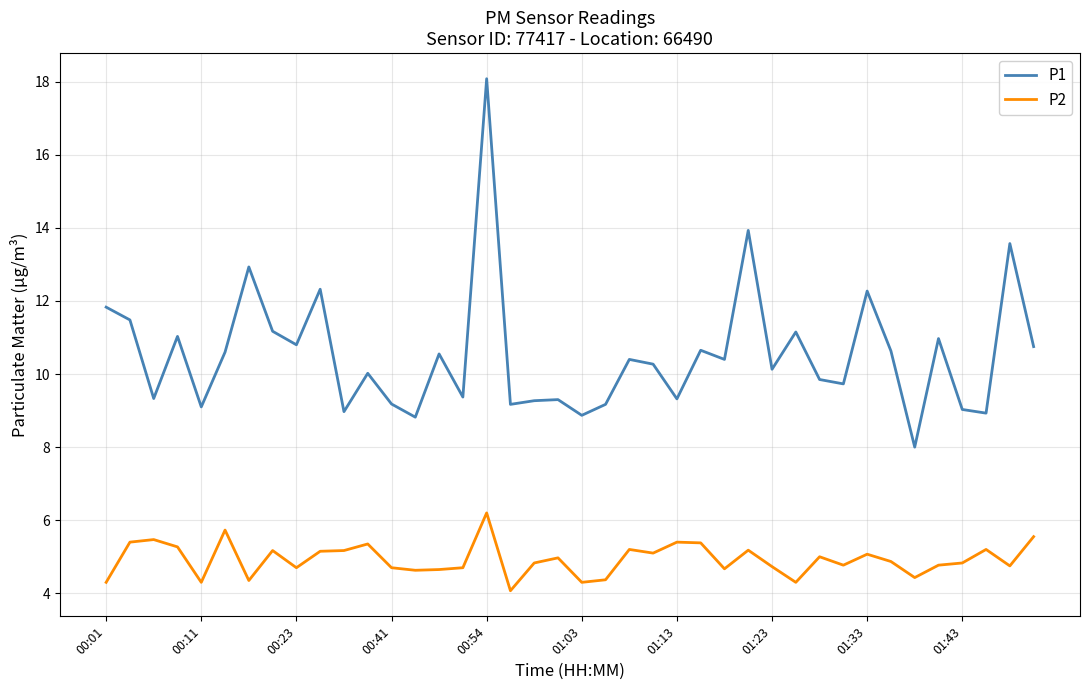

List the series in order of their overall mean, highest first.

P1, P2